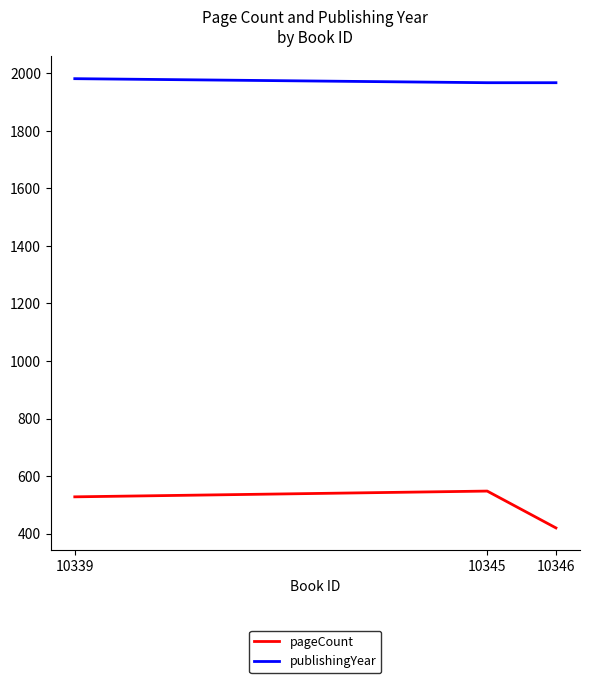

At which label does pageCount reach its peak?

10345